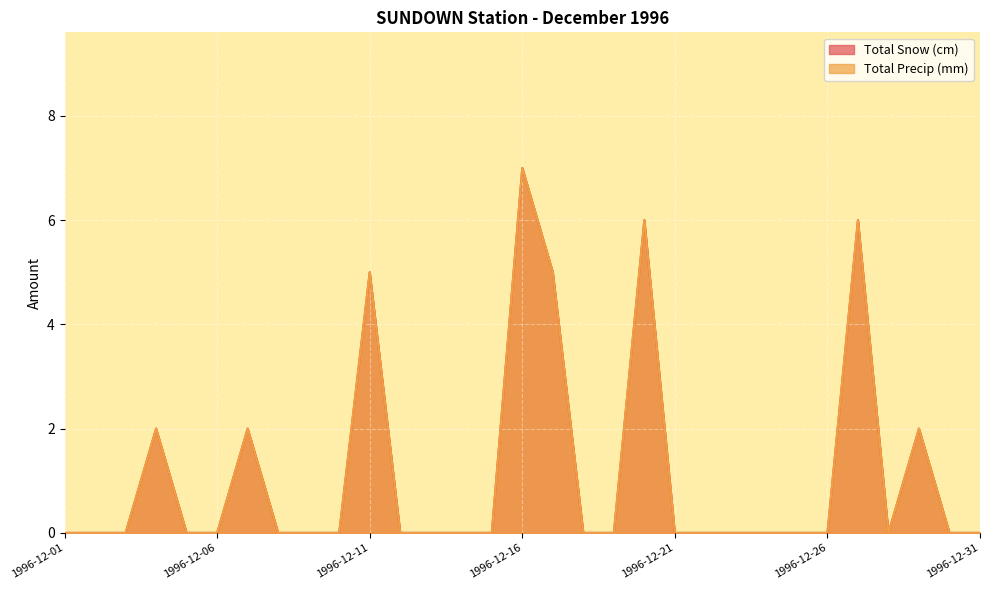

What is the sum of all Total Precip (mm) values?

35